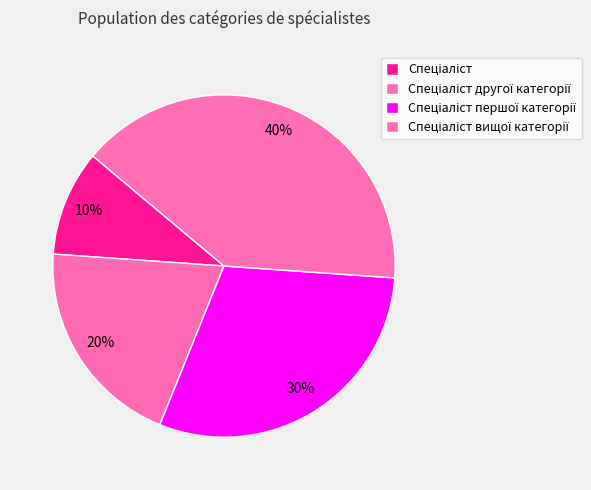

Do Спеціаліст першої категорії and Спеціаліст вищої категорії together represent more than half of the pie?

Yes